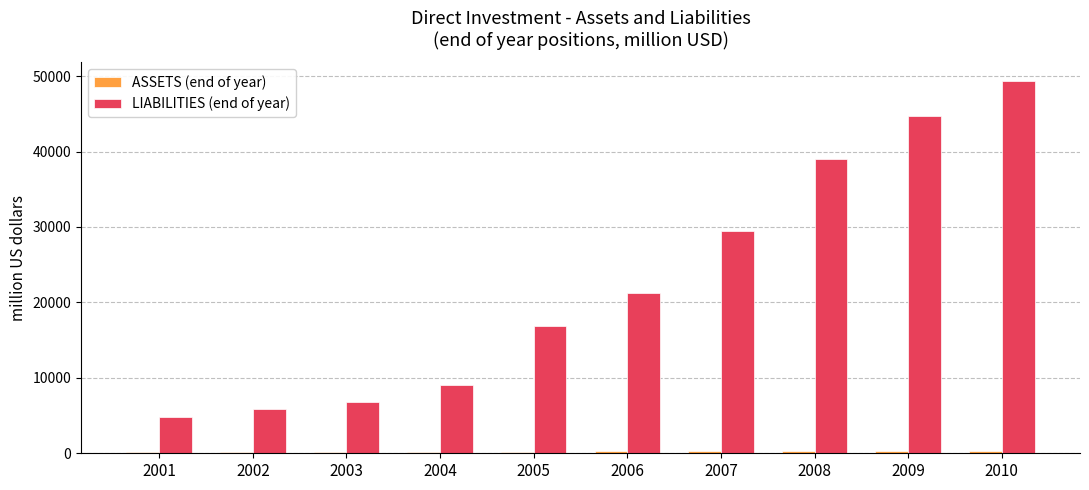

What is the greatest value displayed?

49362